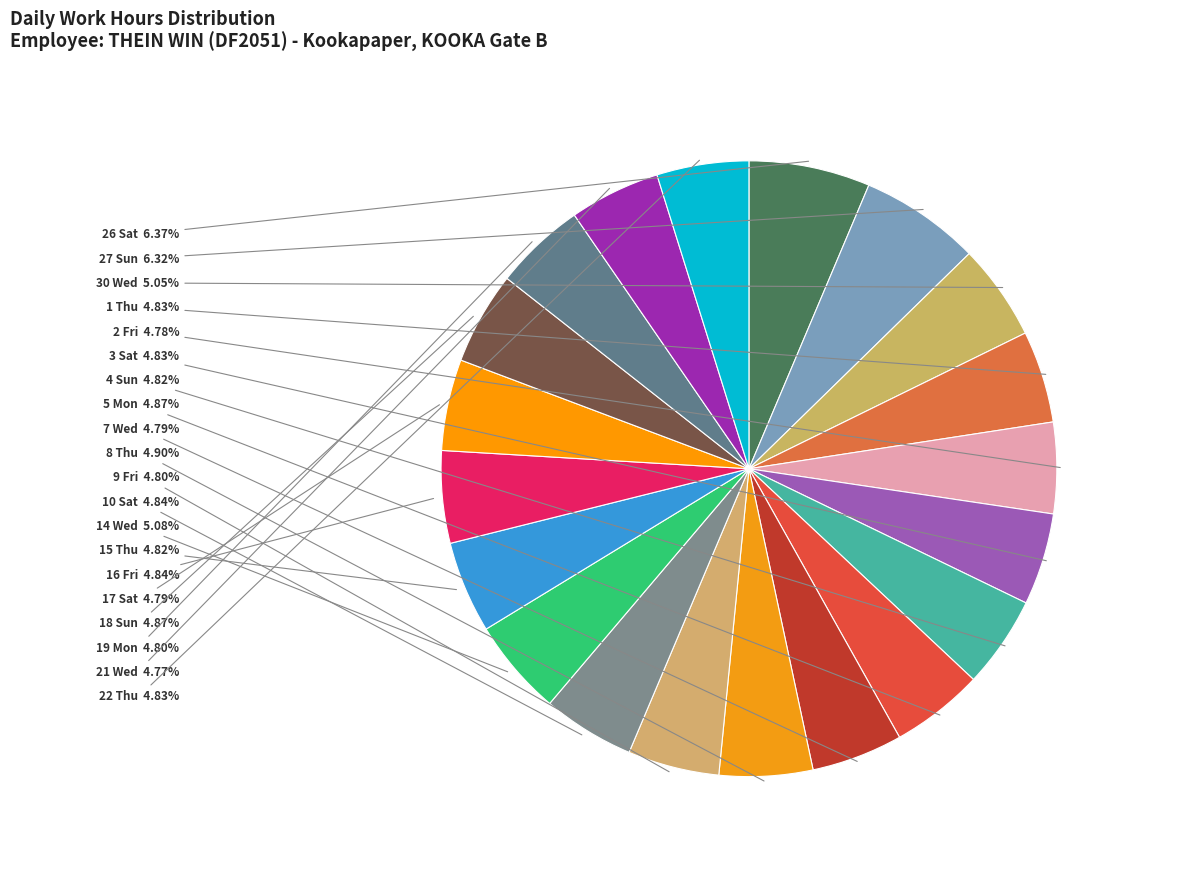

Which category has the biggest portion of the pie?

26 Sat